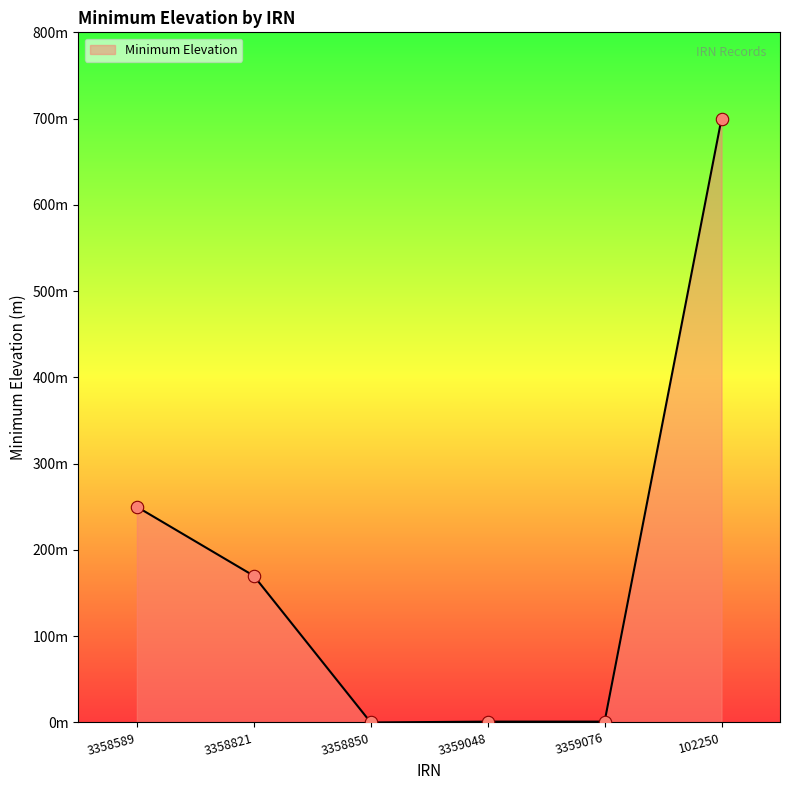

Between 3358589 and 3358821, which is larger?

3358589